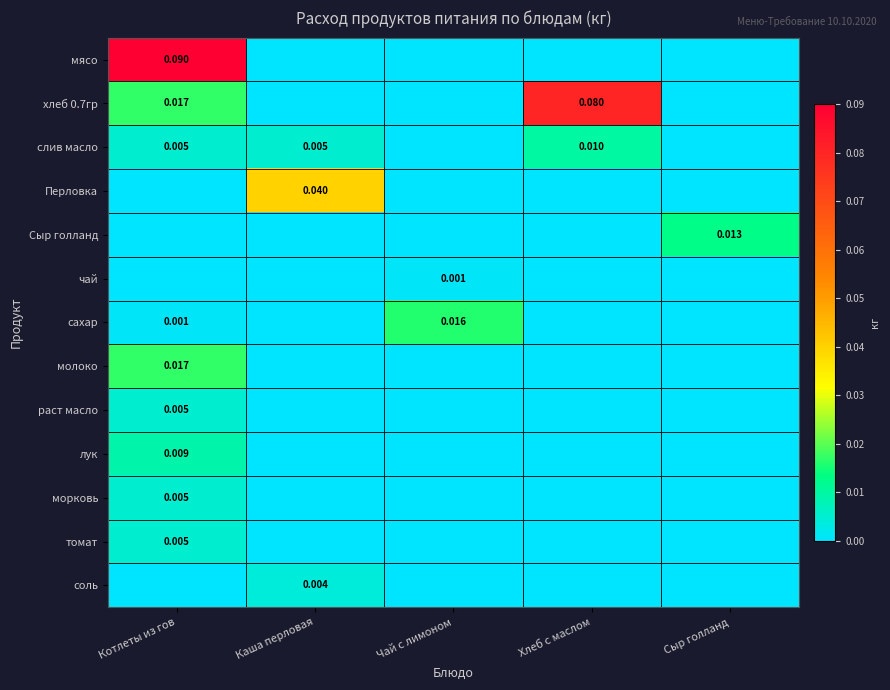

Is the value of мясо at Сыр голланд greater than the value of молоко at Чай с лимоном?

No